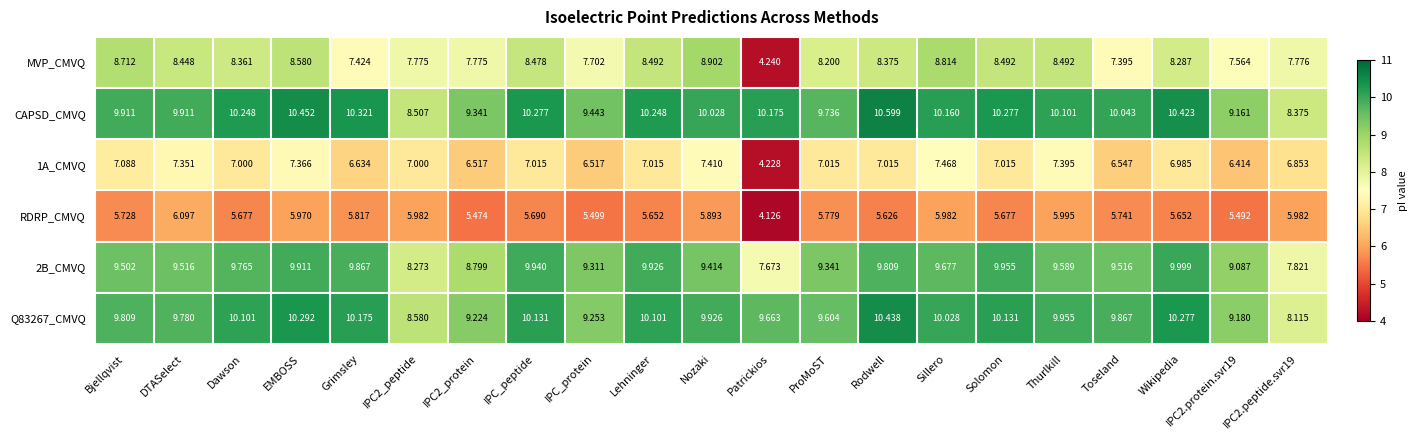

Which category has the lowest value across all series?

Patrickios